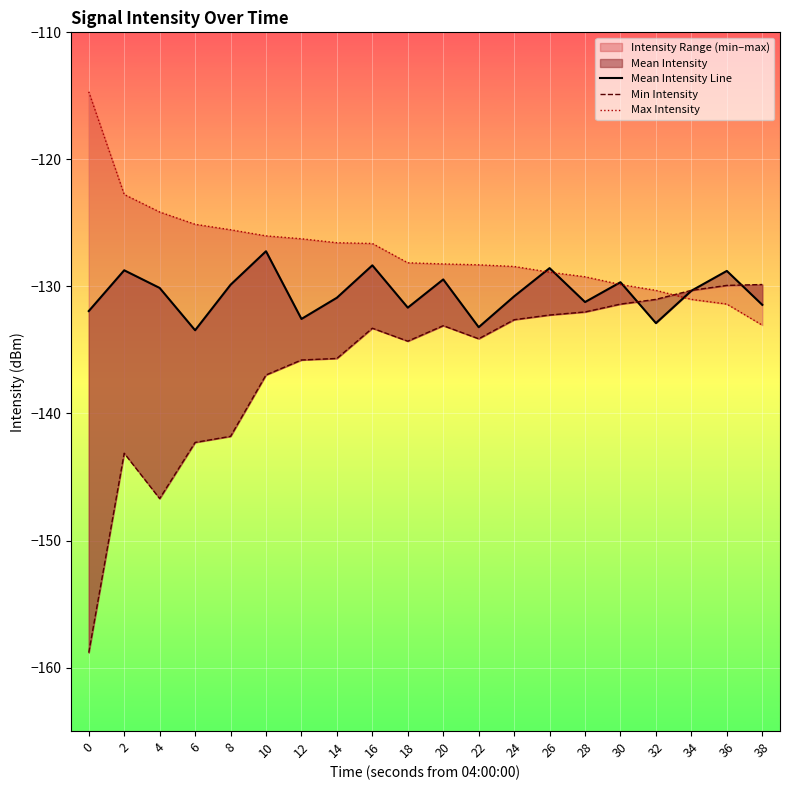

True or false: Mean Intensity Line has a value of -128.7 at 2.

True